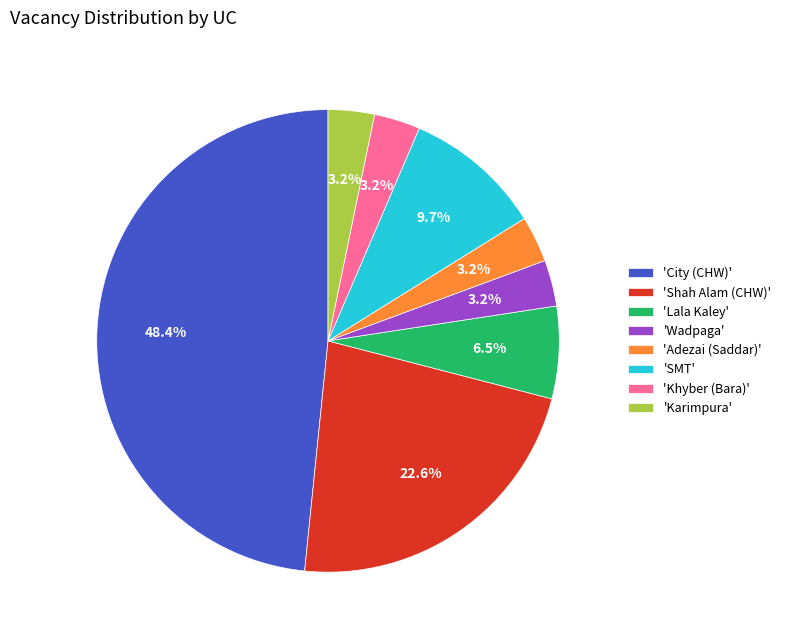

To the nearest percent, what is the average slice percentage?

12%